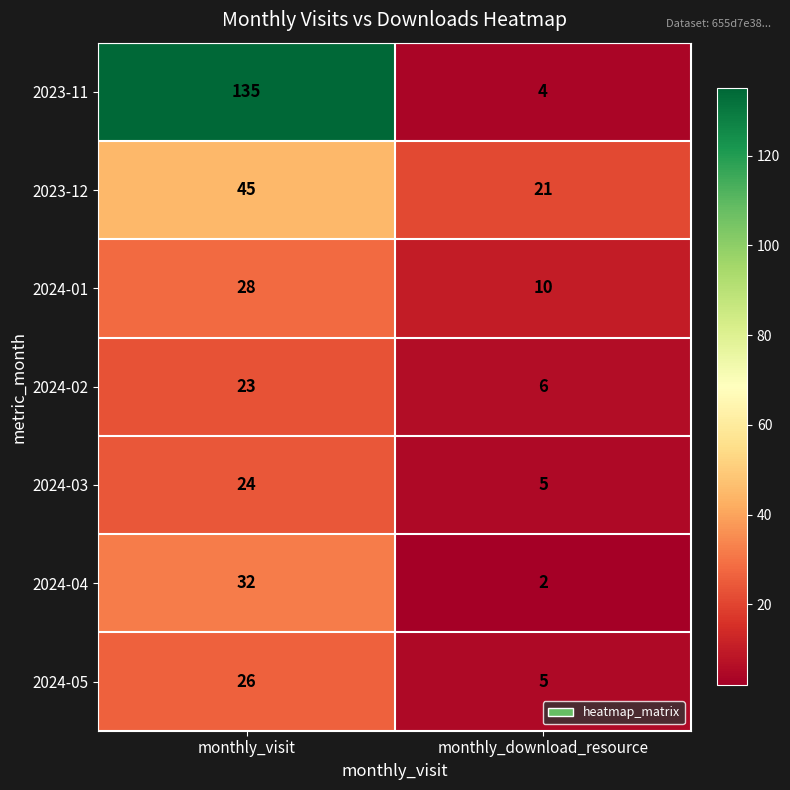

What is the minimum value shown in the chart?

2